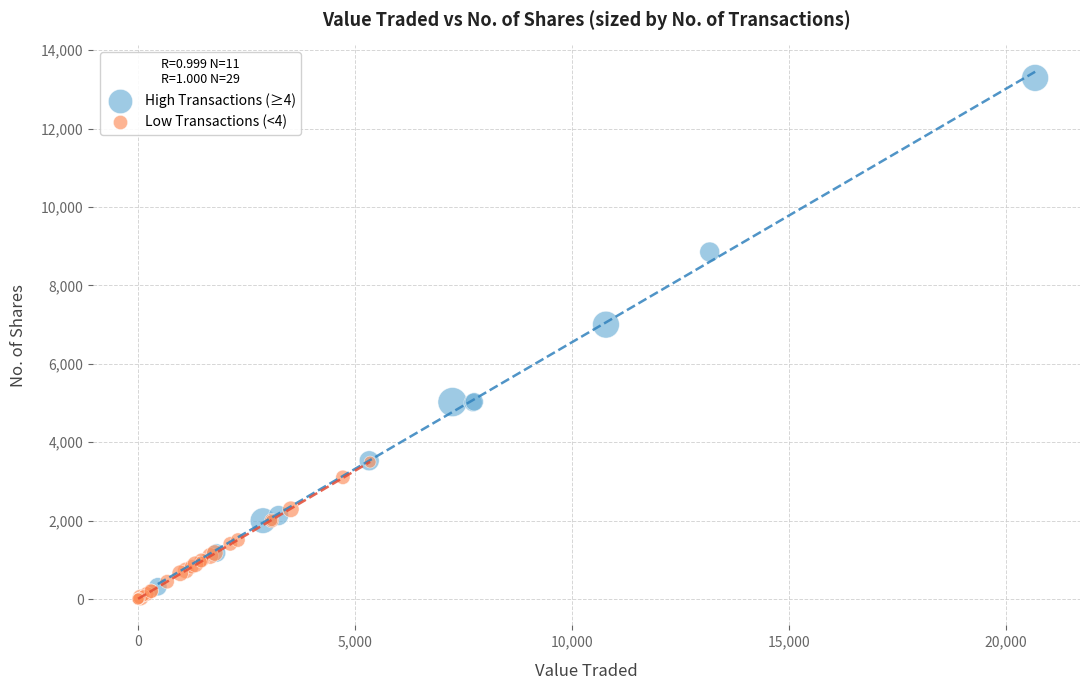

Which series contains the highest Y value?

High Transactions (≥4)